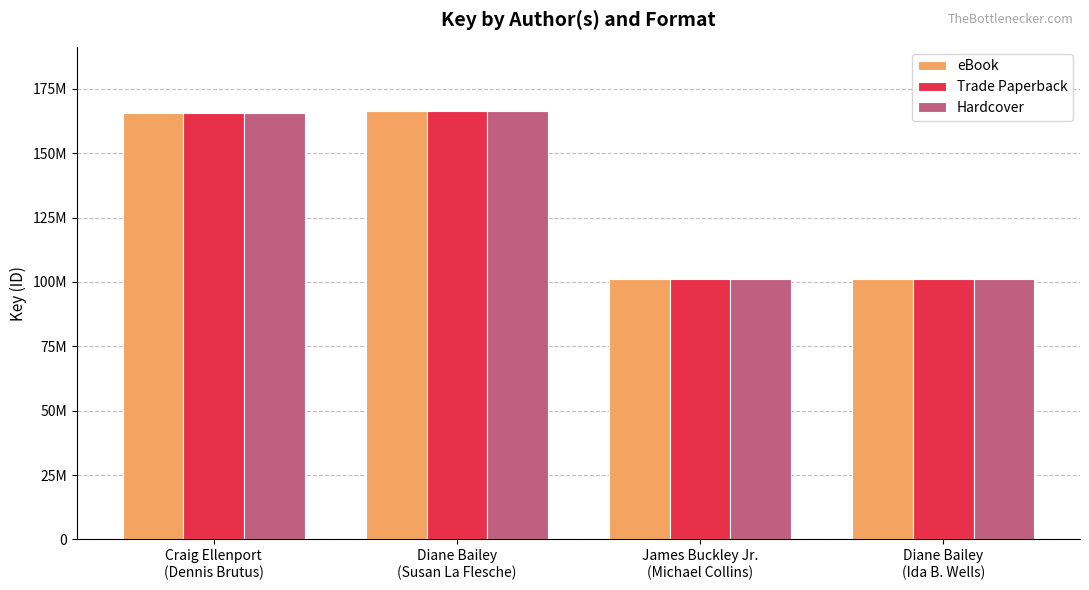

What are all the series names shown in the legend?

eBook, Trade Paperback, Hardcover